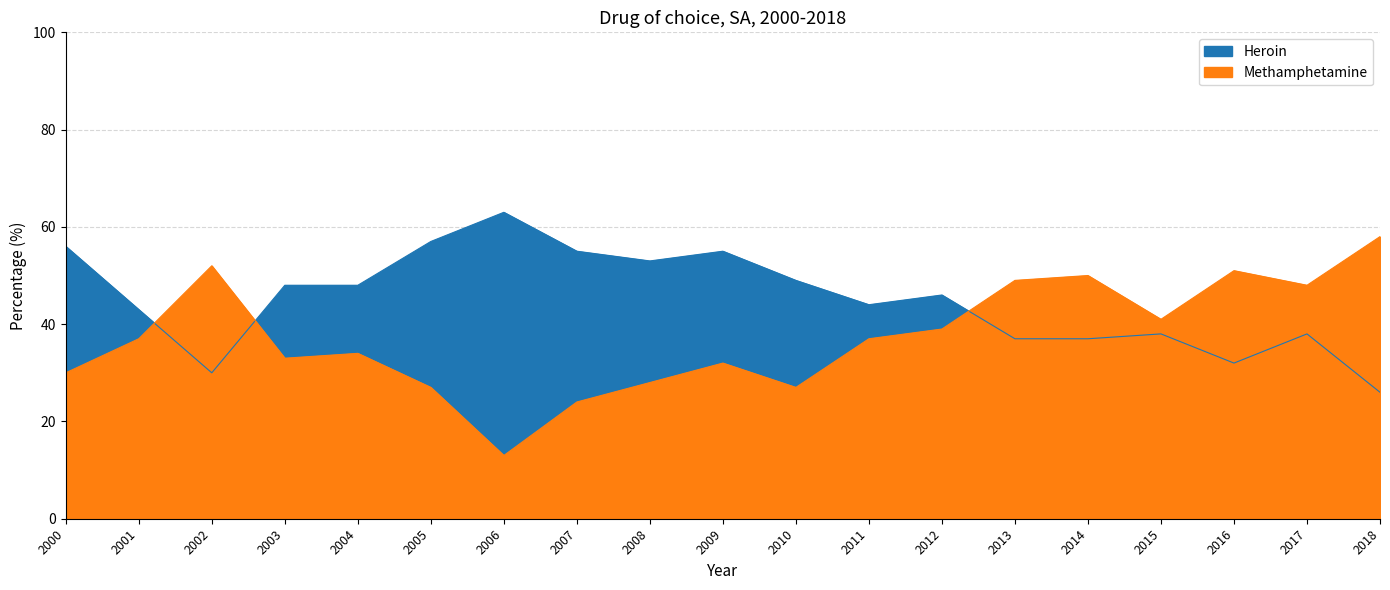

In Methamphetamine, how many points are lower than both neighbors (excluding endpoints)?

5